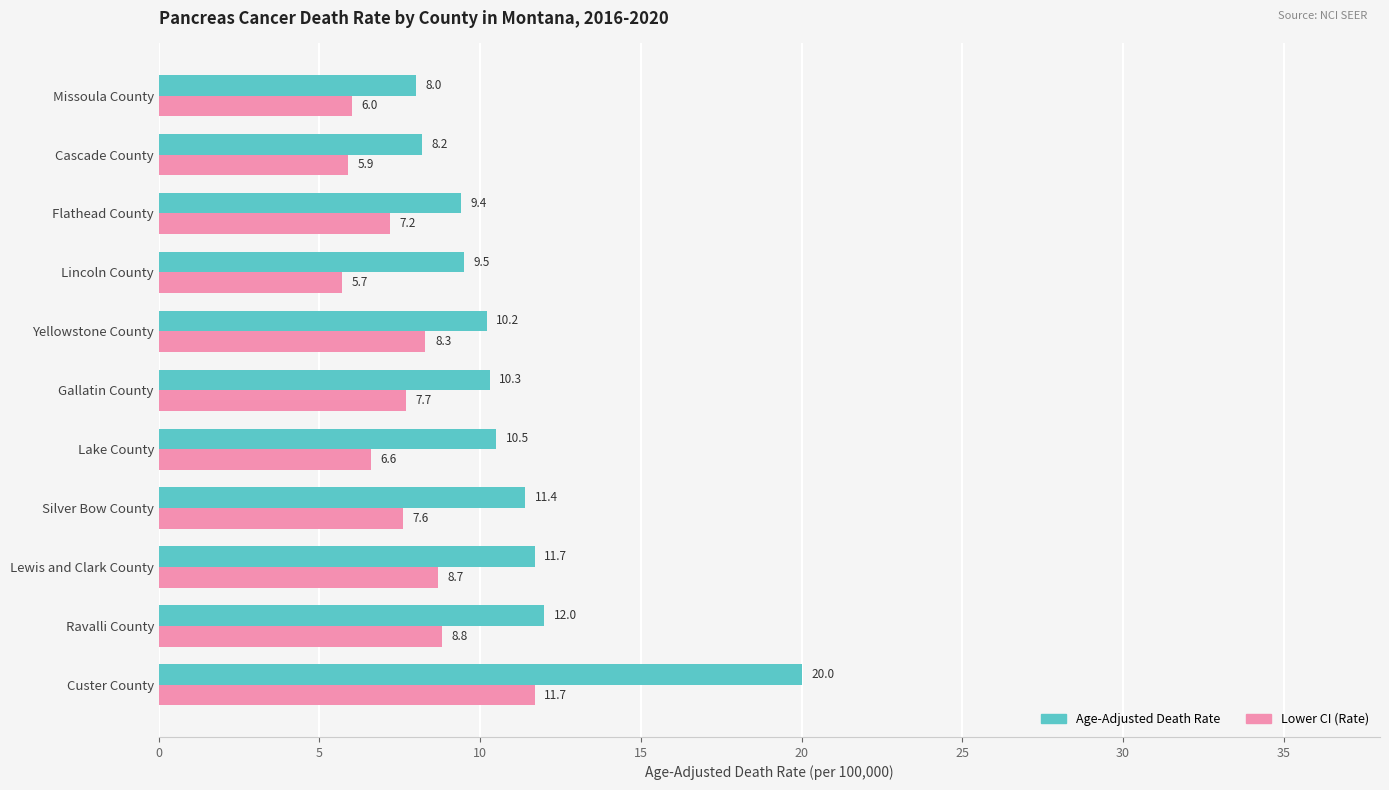

List the series in order of their overall mean, lowest first.

Lower CI (Rate), Age-Adjusted Death Rate